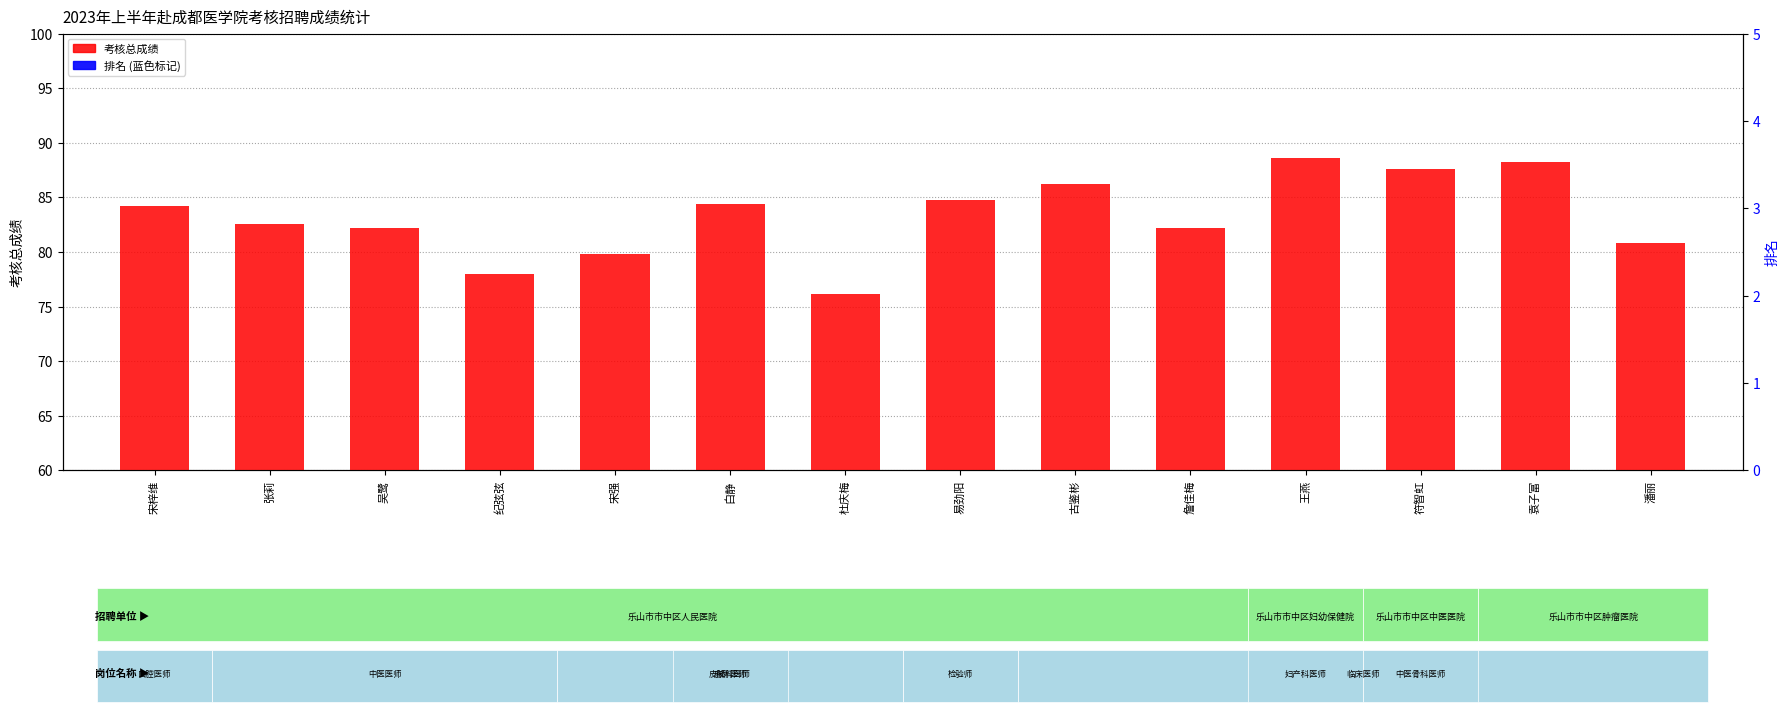

Reading left to right, transcribe all the data shown in this chart.

考核总成绩: 84.2	82.6	82.2	78.0	79.8	84.4	76.2	84.8	86.2	82.2	88.6	87.6	88.2	80.8
排名: 1.2	1.2	1.2	1.2	1.2	1.2	1.2	1.2	1.2	1.2	1.2	1.2	1.2	1.2